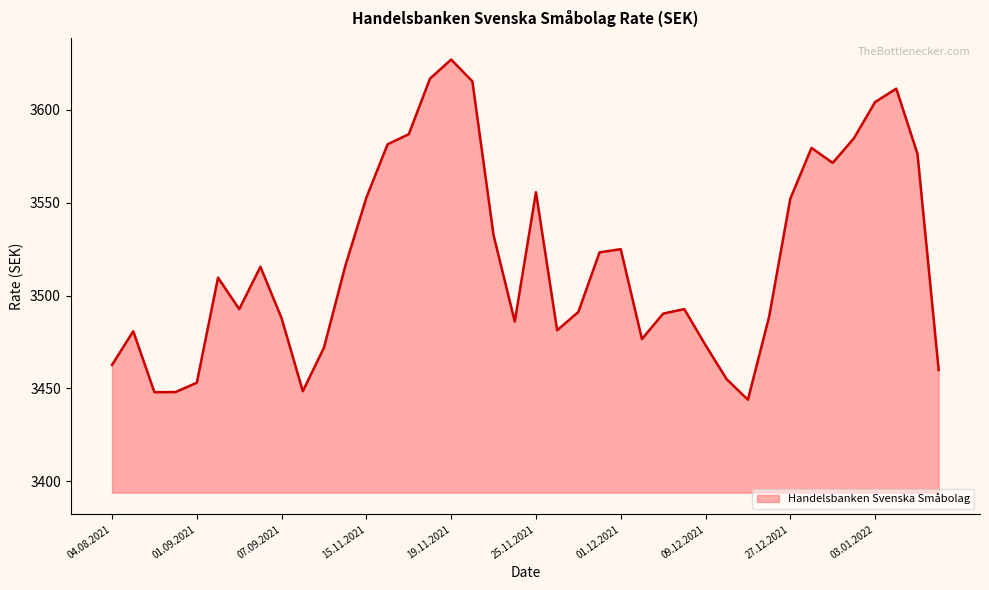

True or false: there are more than 0 points higher than both neighbors.

True